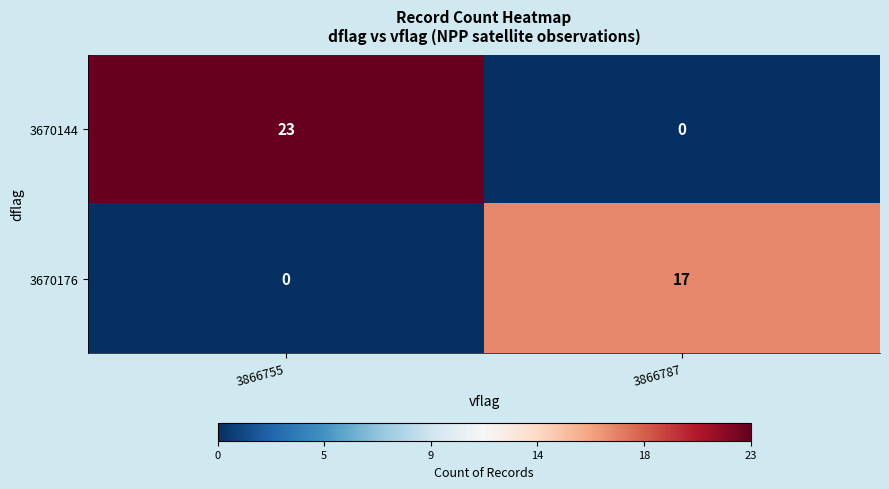

What is the sum of all 3670144 values?

23